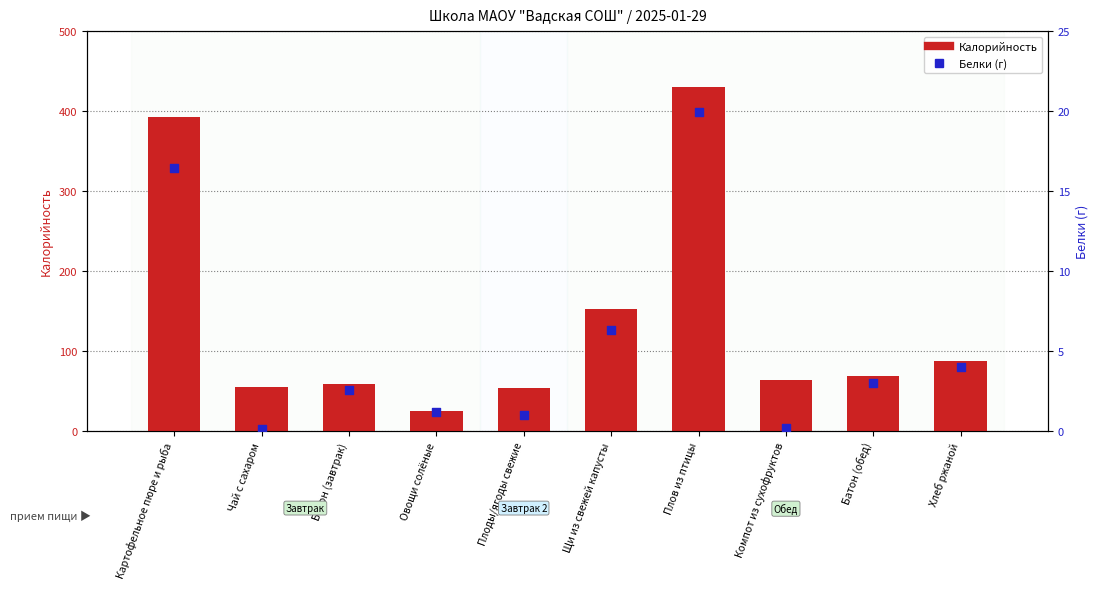

Is the value of Белки (г) at Плов из птицы greater than the value of Калорийность at Щи из свежей капусты?

No